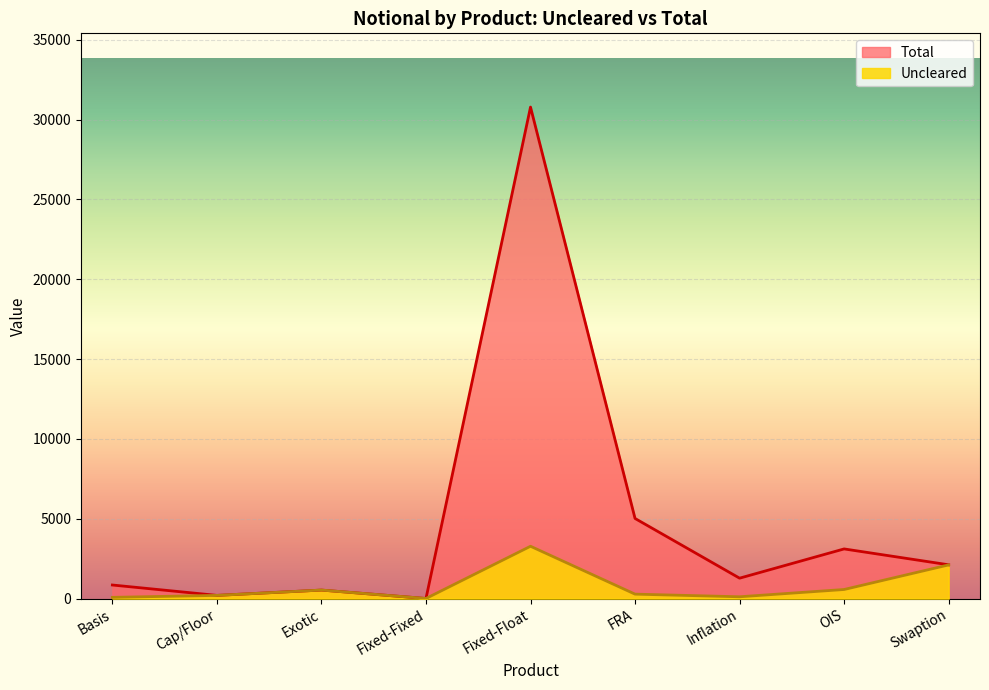

Rank the series by their maximum value, from lowest to highest.

Uncleared, Total